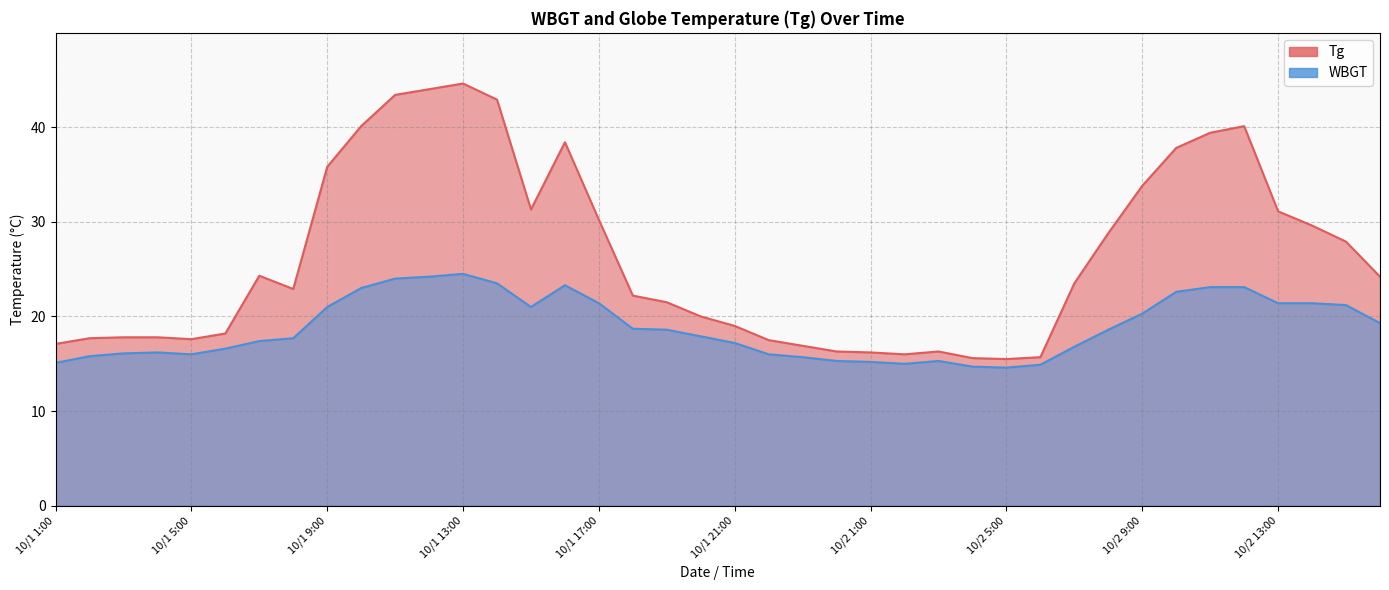

In Tg, how many points are higher than both neighbors (excluding endpoints)?

5